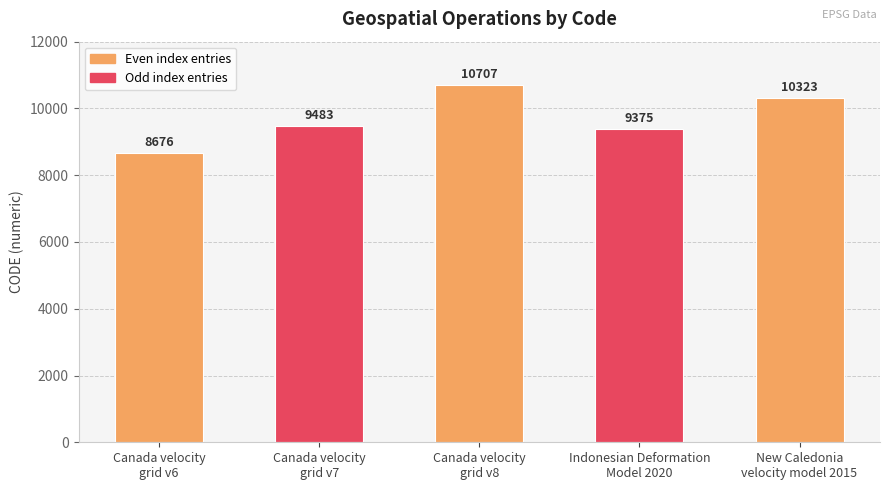

What is the smallest value displayed?

8676